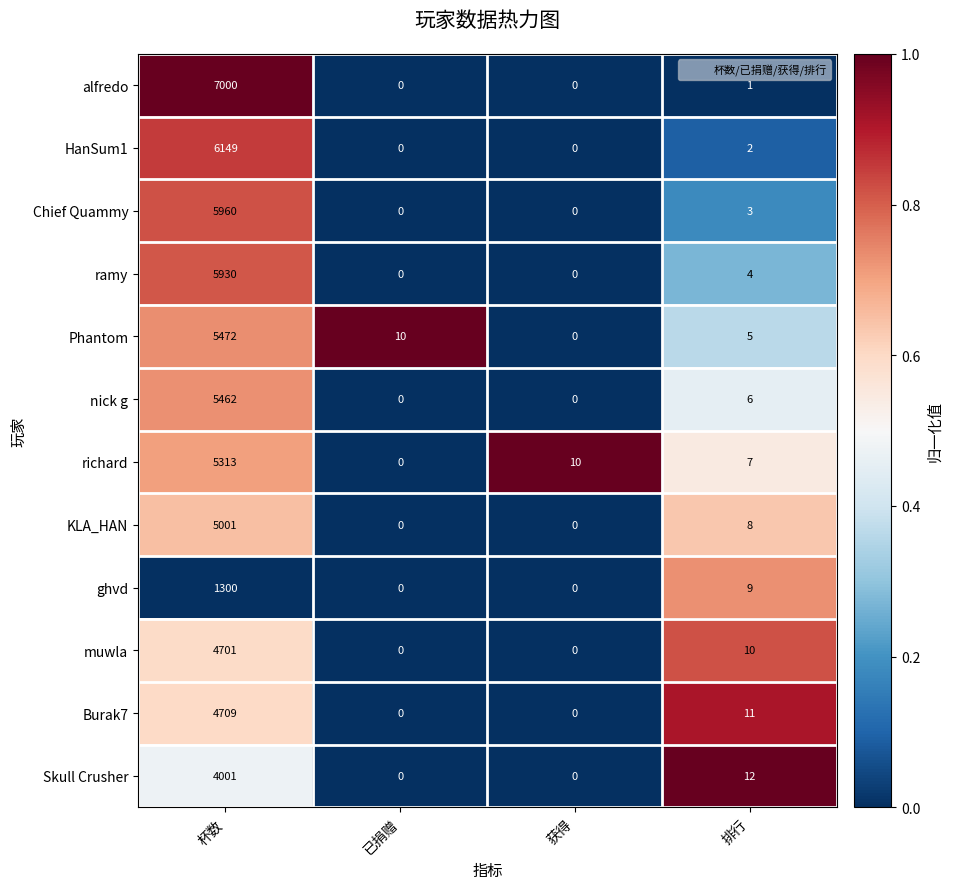

The richard series shows 0 at 已捐赠. True or false?

True